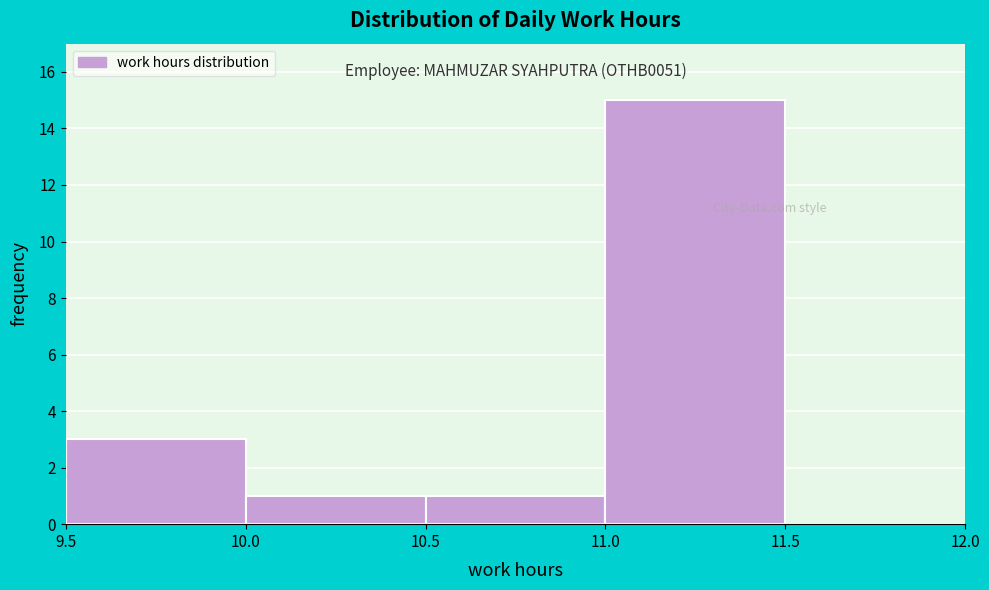

Over which range of the x-axis is the bar tallest?

11.0 to 11.5